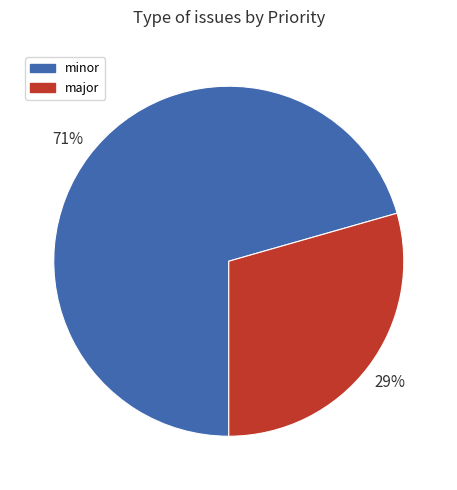

Rank the categories by value from highest to lowest.

minor, major